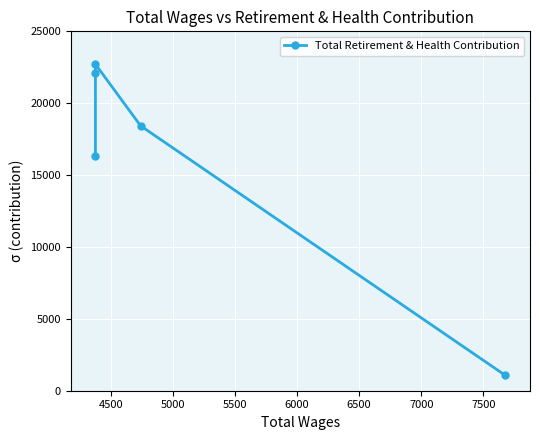

What is the average value?

16124